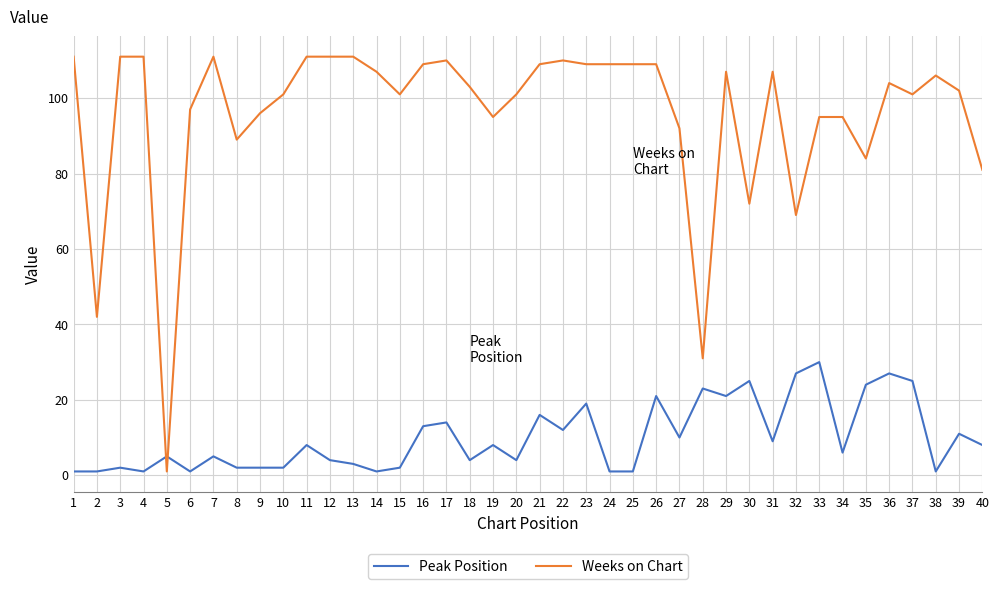

The Weeks on Chart series shows 196 at 22. True or false?

False